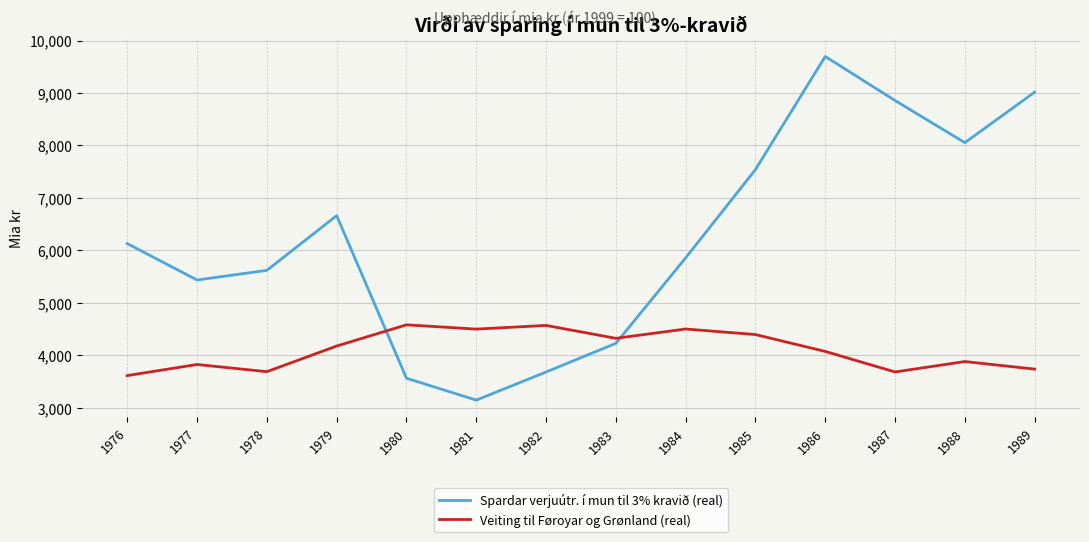

Which series has the largest range (max minus min)?

Spardar verjuútr. í mun til 3% kravið (real)